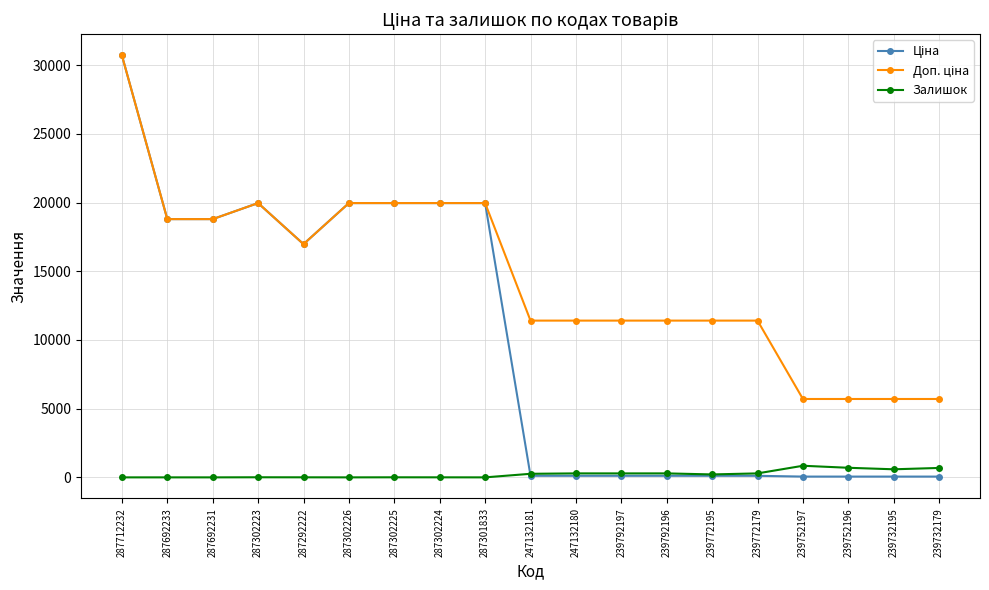

At how many categories does at least one series exceed 15896?

9